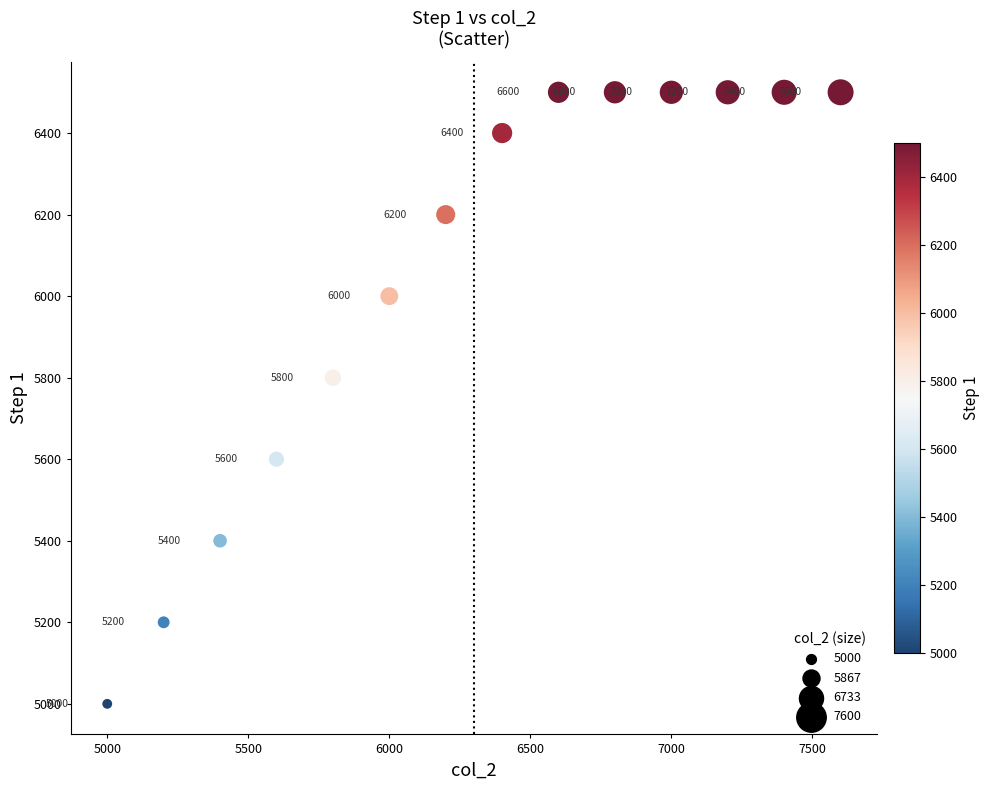

What is the range of X values (max minus min)?

2600